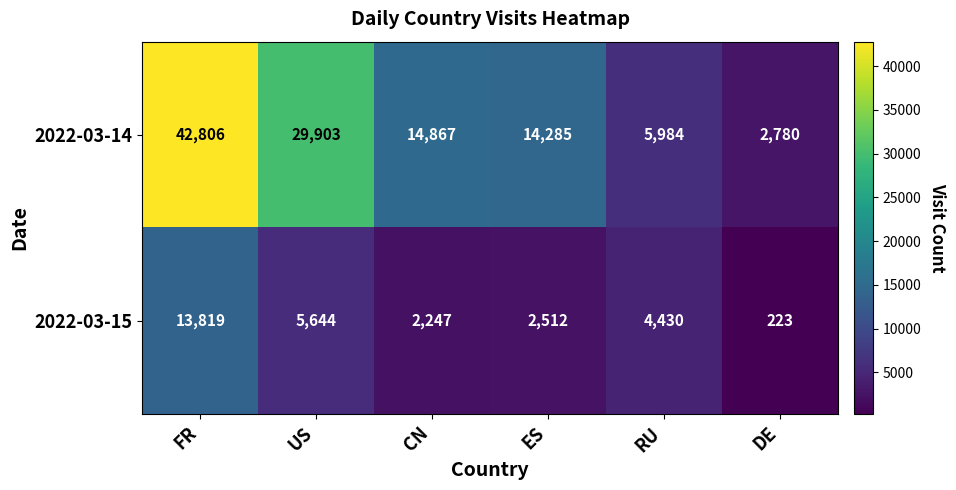

Reading left to right, list all the values displayed in this chart.

2022-03-14: 42806	29903	14867	14285	5984	2780
2022-03-15: 13819	5644	2247	2512	4430	223